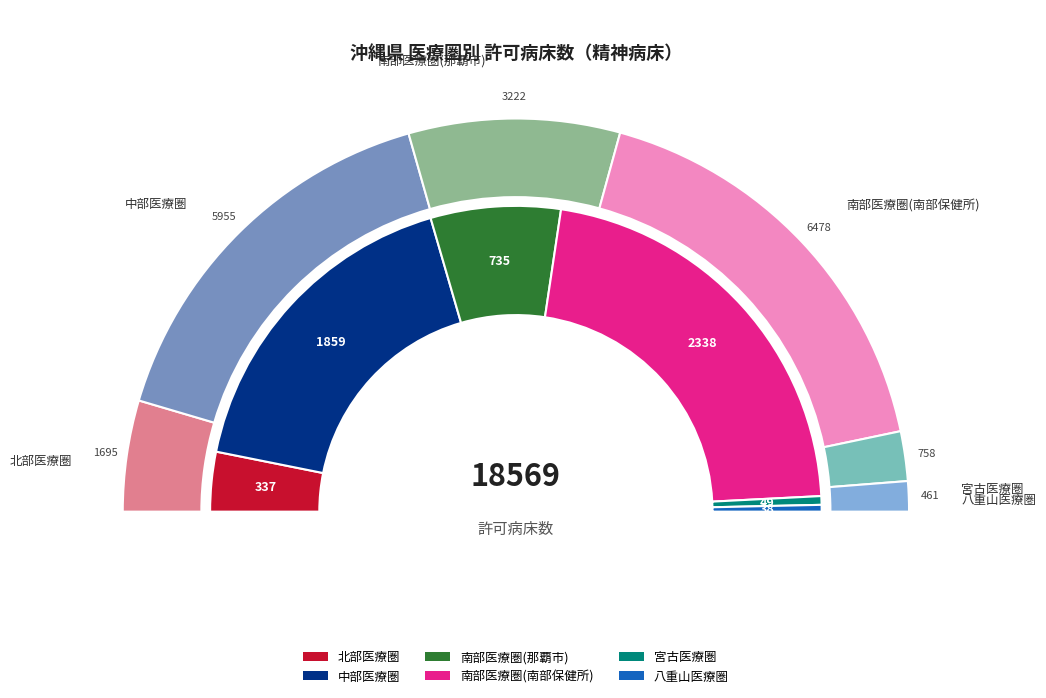

Rank the categories by value from highest to lowest.

南部医療圏(南部保健所), 中部医療圏, 南部医療圏(那覇市), 北部医療圏, 宮古医療圏, 八重山医療圏